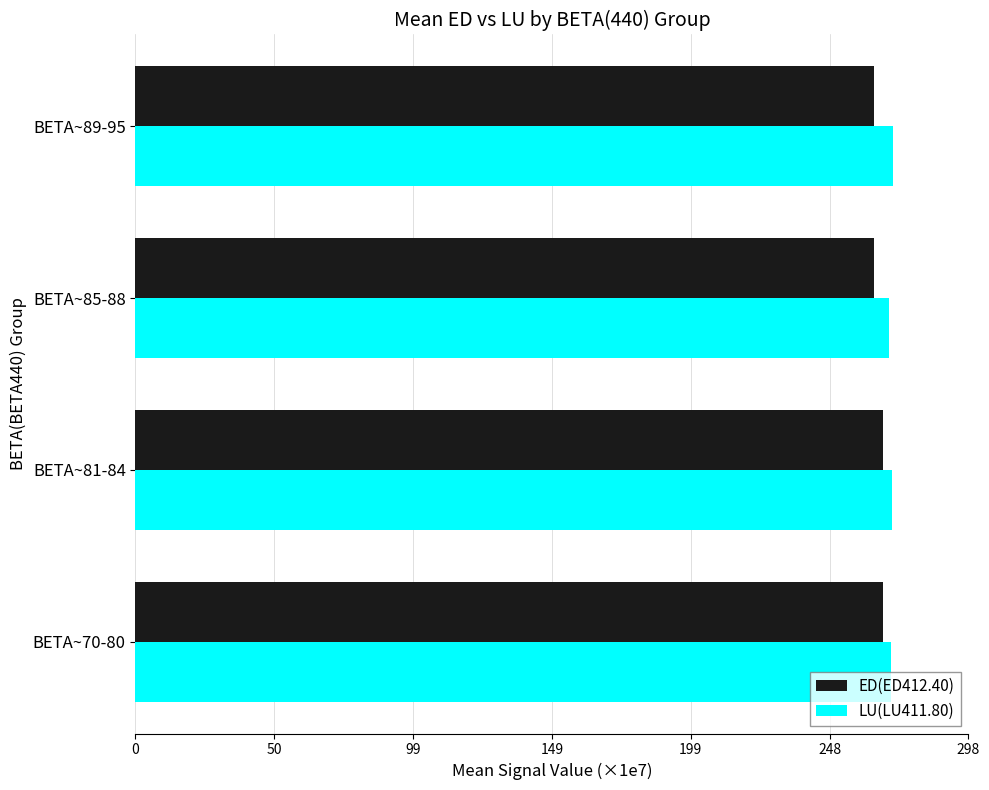

What is the minimum value shown in the chart?

264.0